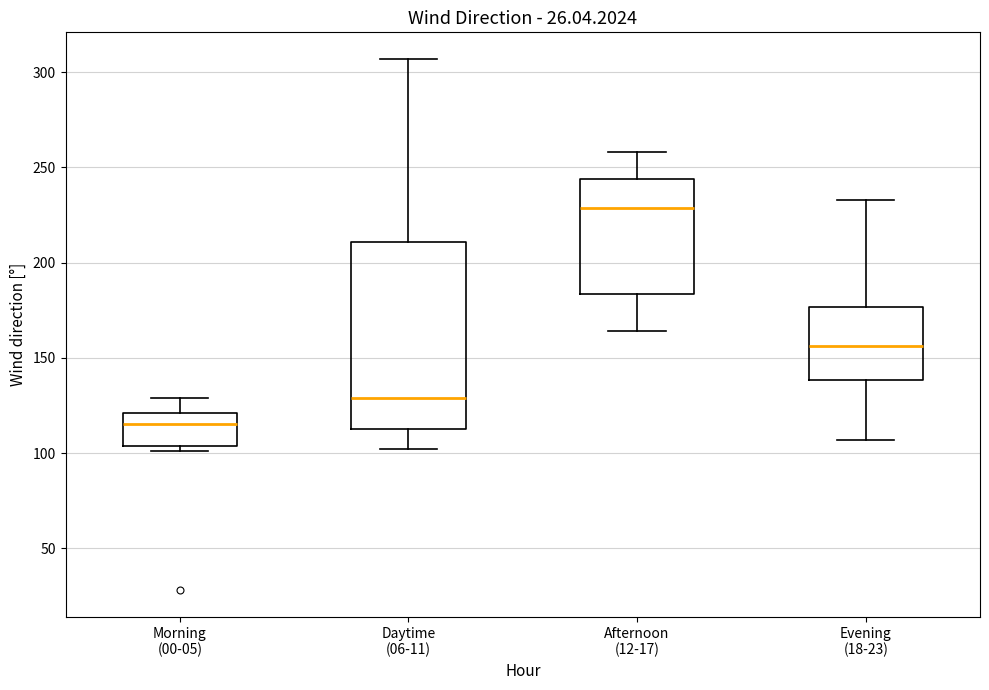

Which box is the tallest, from its lower edge to its upper edge?

Daytime (06-11)